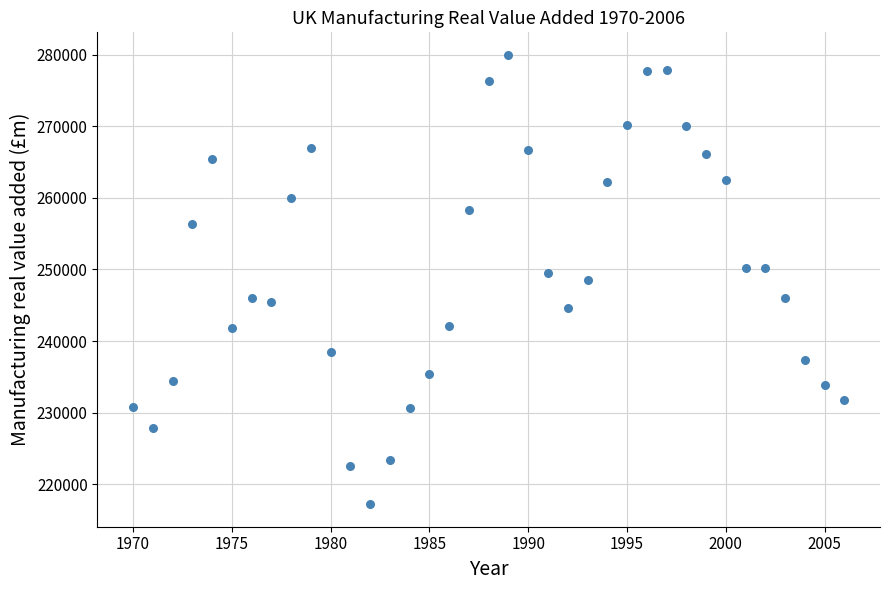

What is the range of X values (max minus min)?

36.0